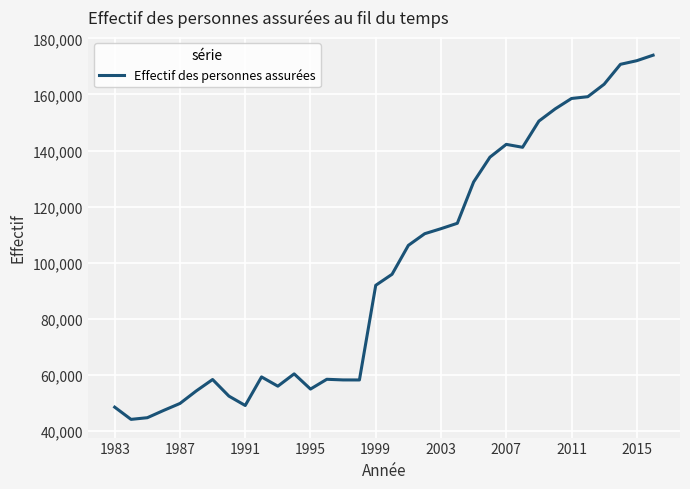

What is the greatest value displayed?

173998